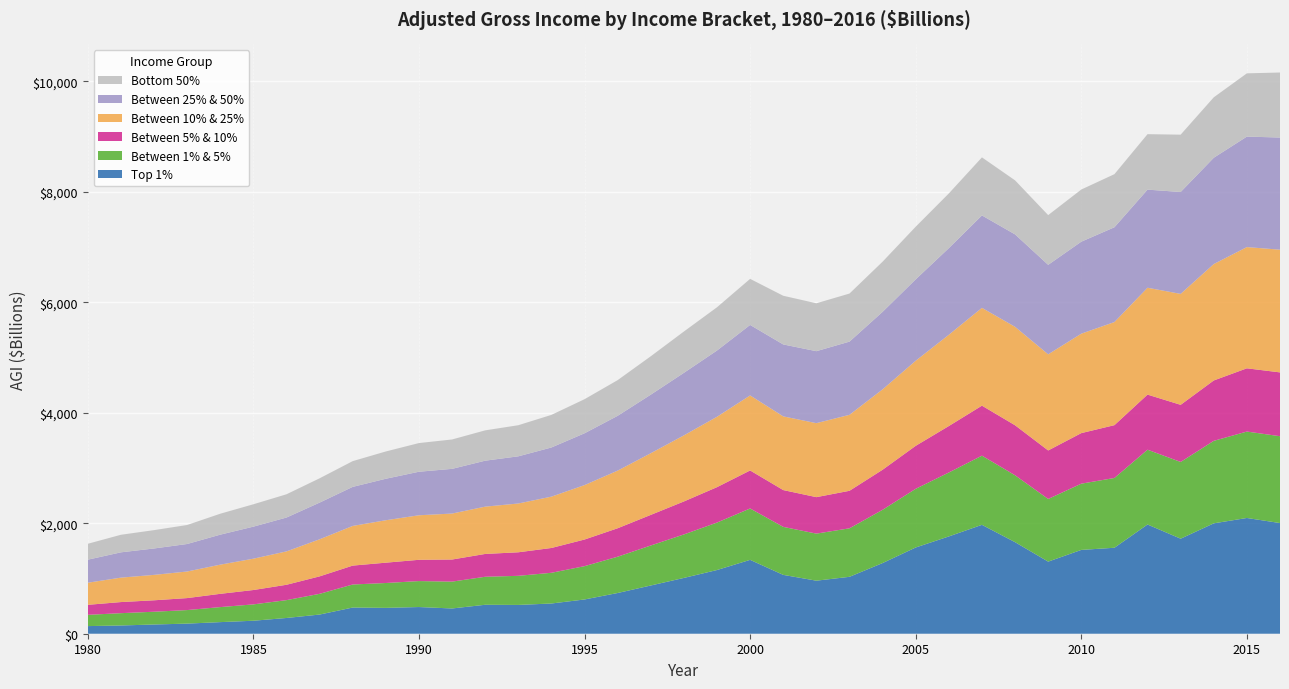

Reading right to left, extract all data points from this chart.

Top 1%: 2003	2095	1998	1720	1977	1556	1517	1305	1657	1971	1761	1561	1279	1030	960	1065	1337	1153	1010	873	737	620	547	521	524	457	483	468	474	347	285	235	210	183	167	149	138
Between 1% & 5%: 1572	1564	1493	1389	1354	1263	1199	1134	1211	1252	1157	1062	964	878	852	869	930	859	787	724	657	603	556	527	507	486	470	450	417	375	323	296	272	245	231	223	204
Between 5% & 10%: 1155	1145	1093	1034	997	956	915	878	905	905	841	778	725	679	660	666	688	641	597	554	515	482	449	426	413	400	385	368	342	316	278	260	240	217	207	201	181
Between 10% & 25%: 2221	2194	2107	2008	1934	1866	1800	1740	1782	1770	1652	1540	1455	1375	1339	1334	1358	1274	1196	1116	1043	985	929	883	856	832	806	768	718	671	604	567	528	481	460	442	400
Between 25% & 50%: 2030	2000	1924	1844	1776	1716	1665	1620	1673	1673	1568	1473	1403	1325	1303	1302	1276	1199	1132	1060	992	938	890	854	832	809	788	751	707	664	613	580	543	498	478	458	417
Bottom 50%: 1177	1145	1094	1038	1004	961	944	900	978	1051	990	953	908	870	867	881	834	783	748	695	646	617	590	563	549	532	519	494	466	440	421	405	379	344	332	318	288